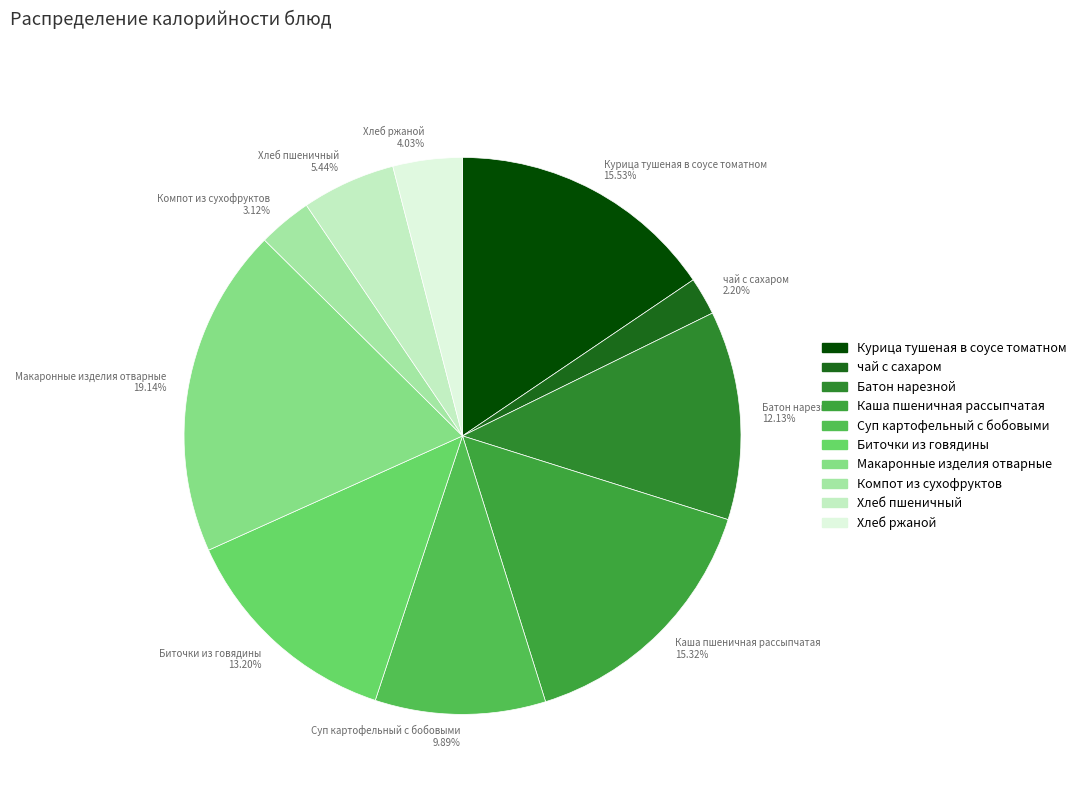

What is the ratio of the value at Суп картофельный с бобовыми 9.89% to the value at Курица тушеная в соусе томатном 15.53%?

0.6